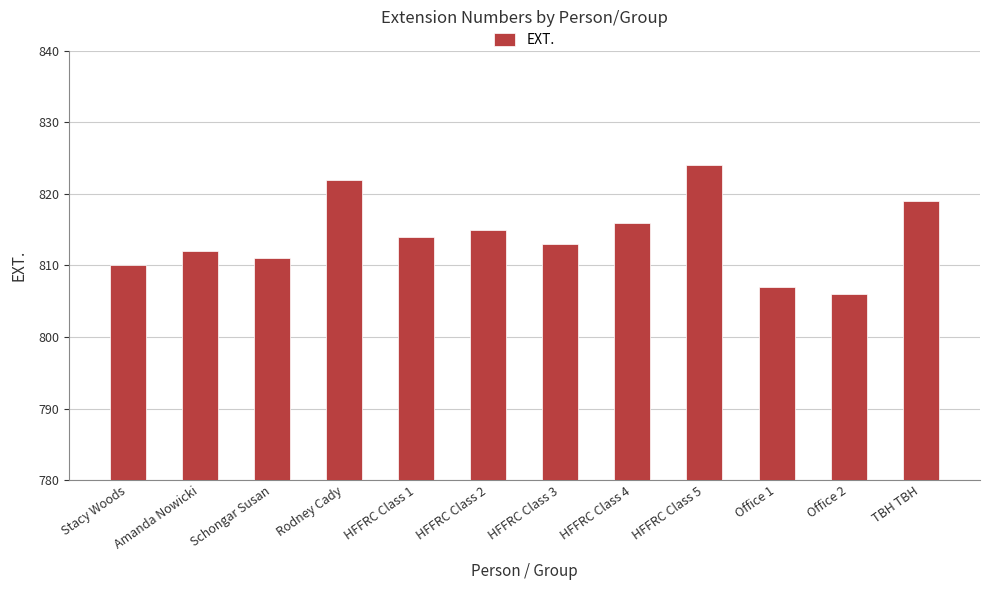

How many bars are there in total?

12